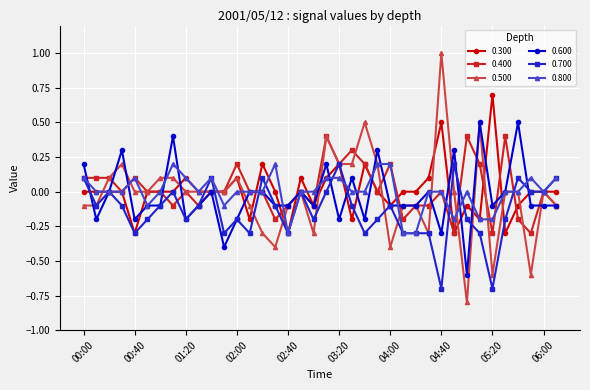

True or false: 0.500 has more than 1 interior local peaks.

True